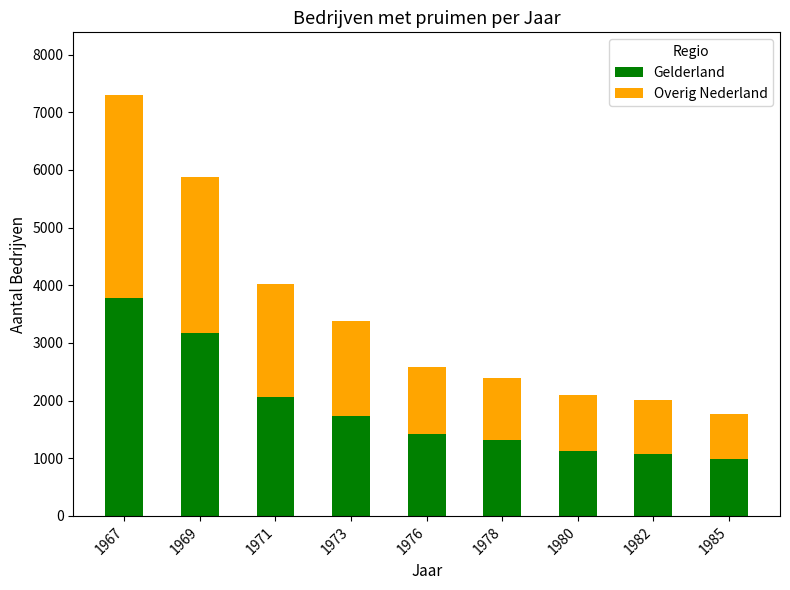

Where is Gelderland nearest to the value 2379?

1971